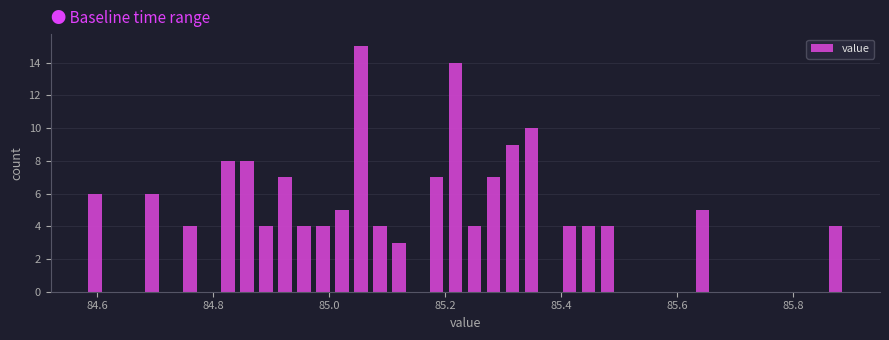

Read against the x-axis, roughly where is the centre of the tallest bar?

85.06